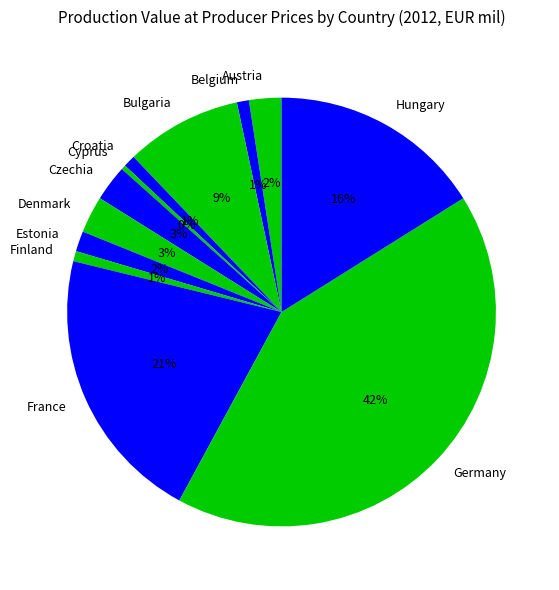

To the nearest percent, what is the combined percentage of Croatia and Denmark?

4%